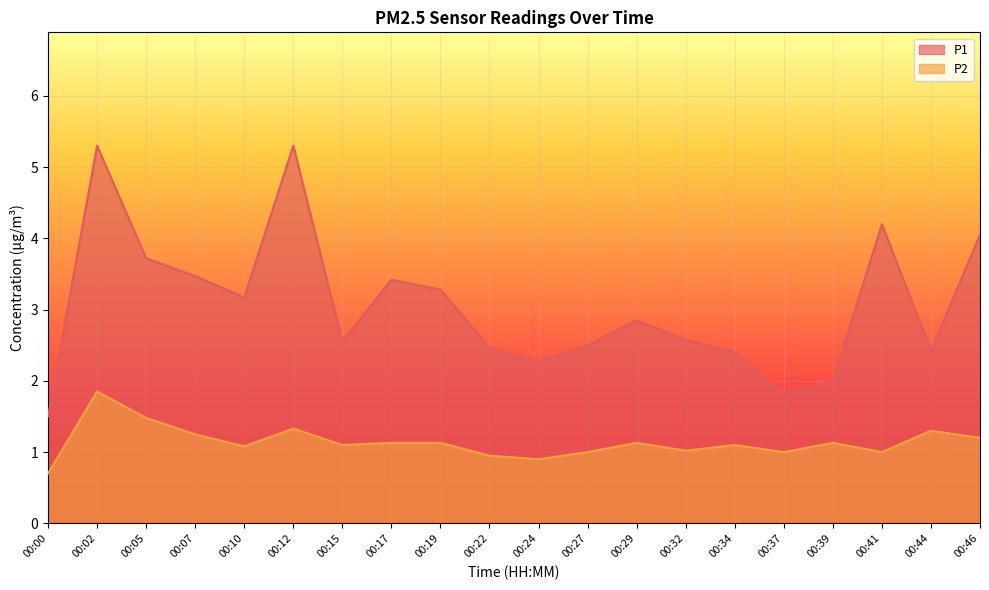

Where is the first local minimum for P2?

00:10